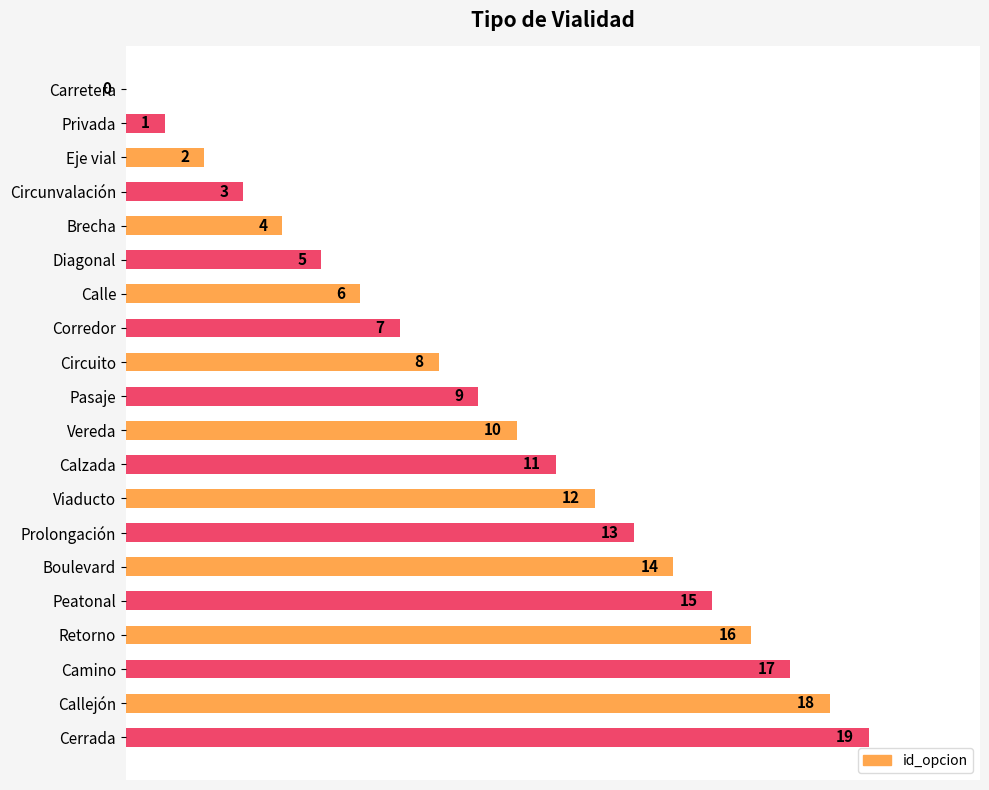

Which label corresponds to the largest value in the chart?

Cerrada